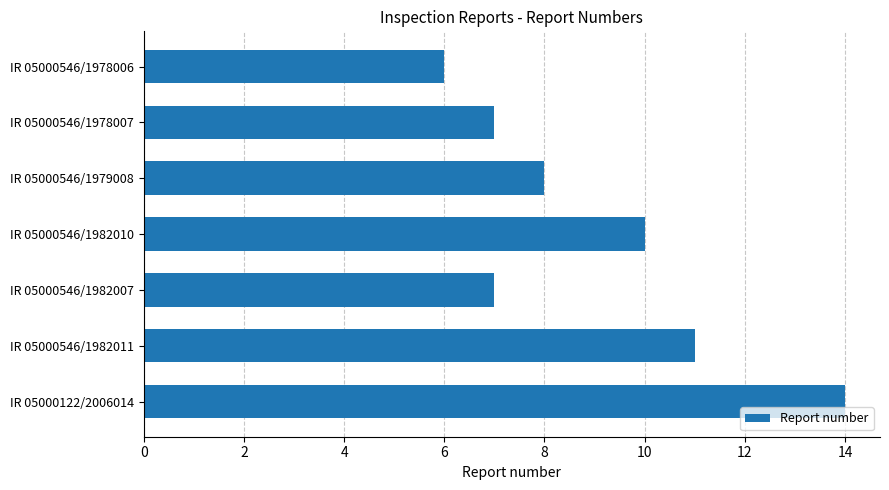

Approximately how many times larger is the value at IR 05000546/1982011 compared to IR 05000546/1982010?

1.1